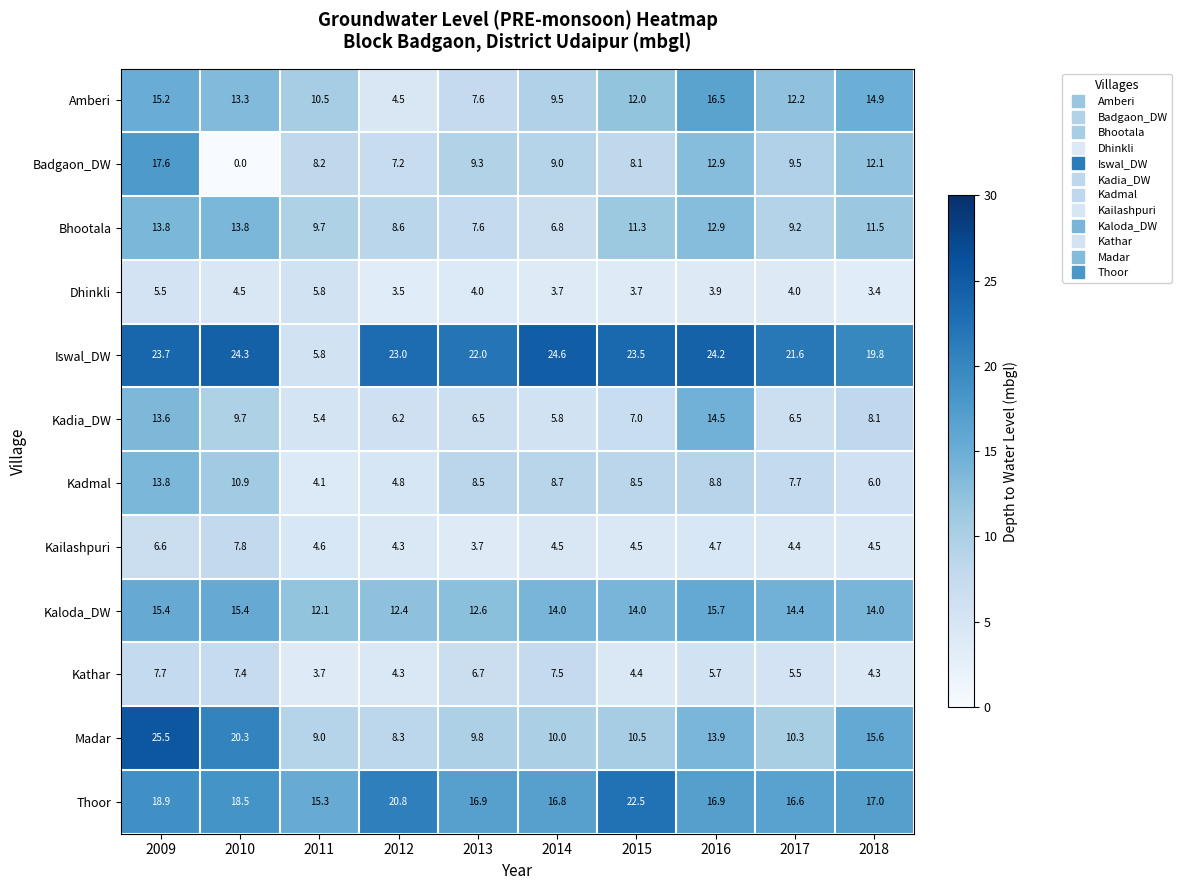

Which series changed the most between 2015 and 2017?

Thoor